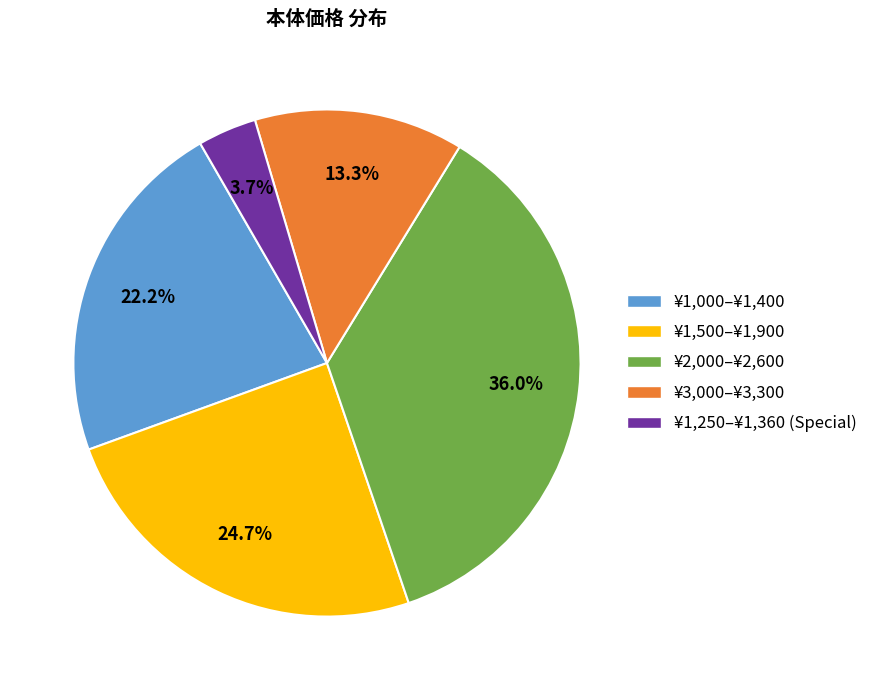

Is ¥3,000–¥3,300 the majority of the pie?

No